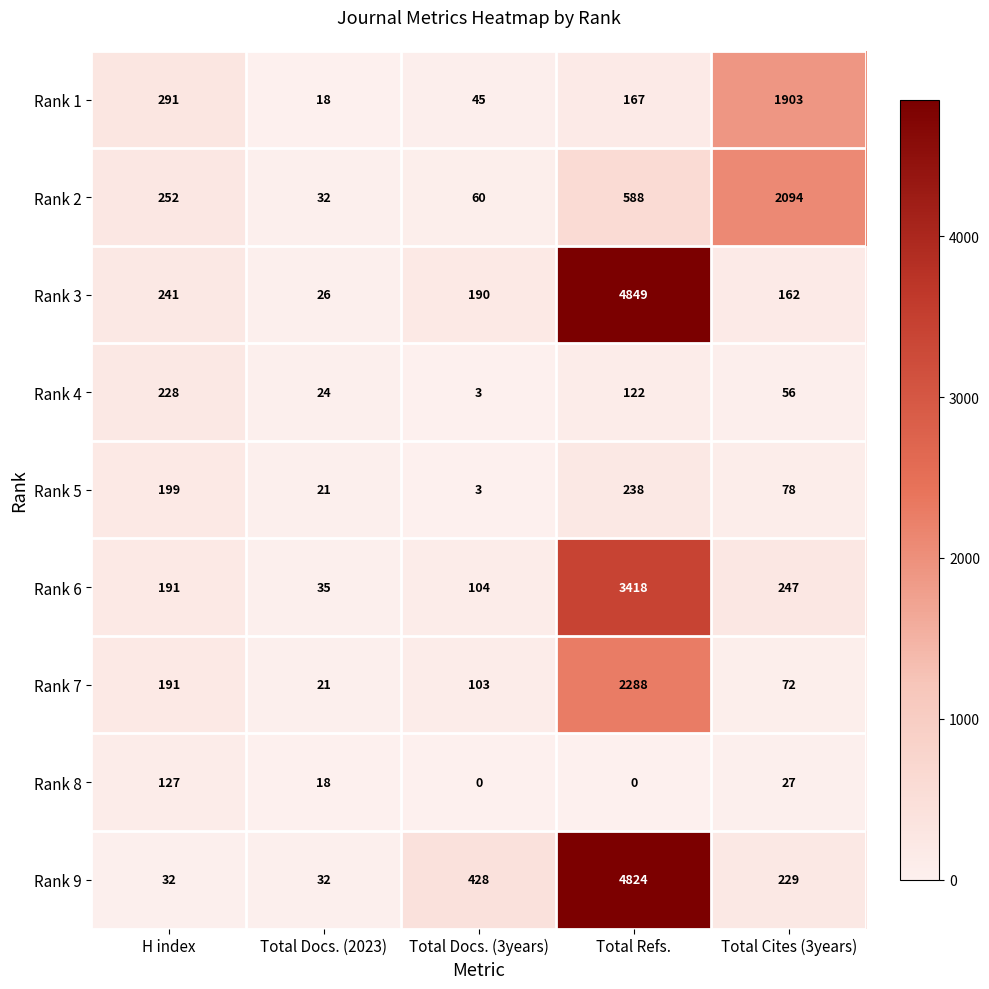

What is the total value across all series at H index?

1752